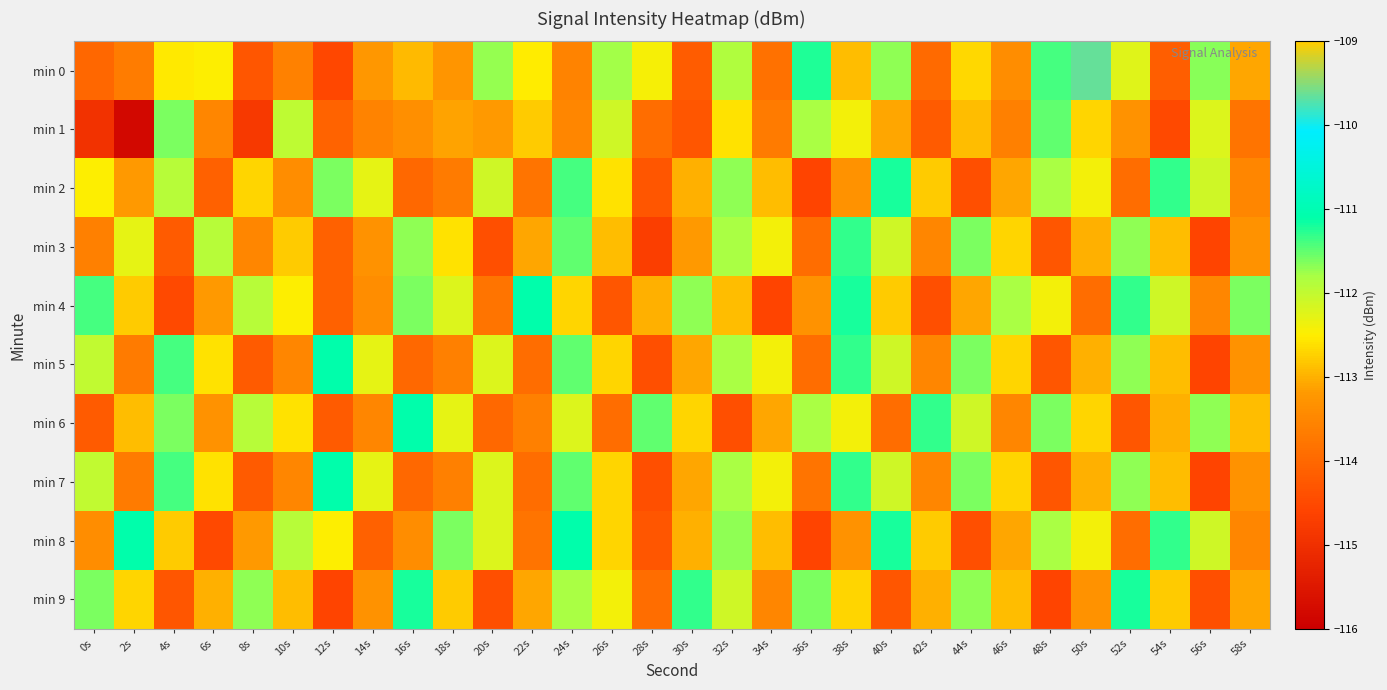

At which category is the sum across all series the highest?

24s